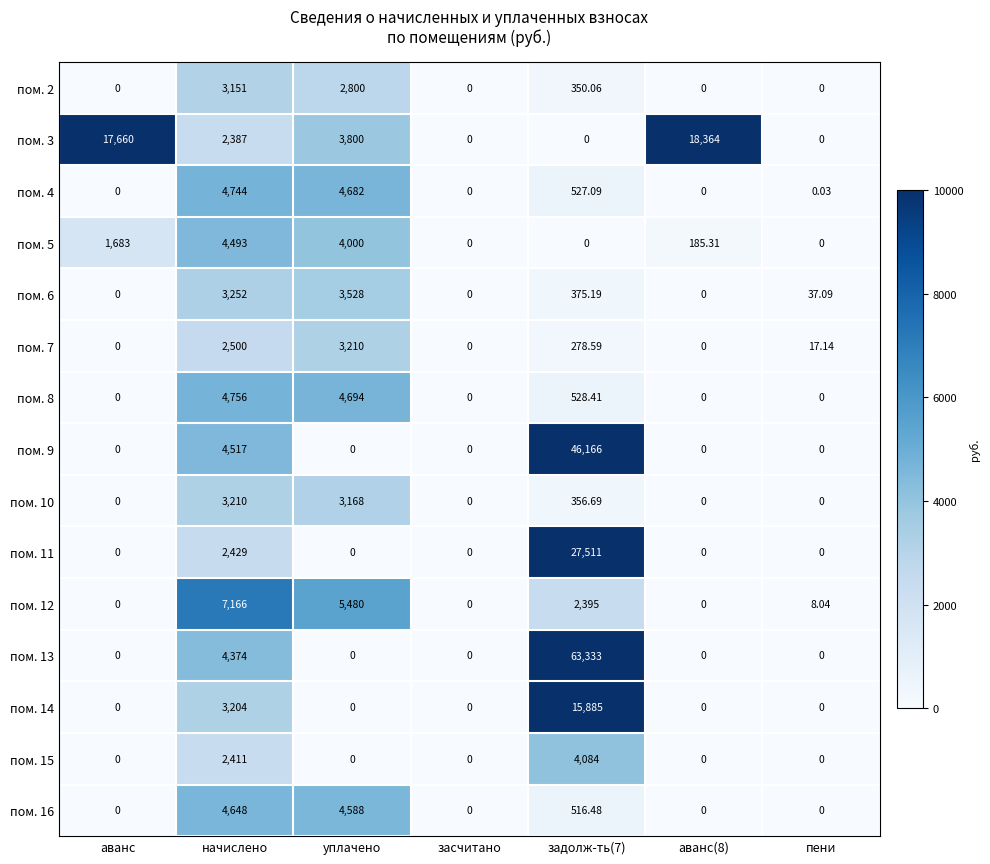

Is the value of пом. 16 at аванс greater than the value of пом. 10 at начислено?

No